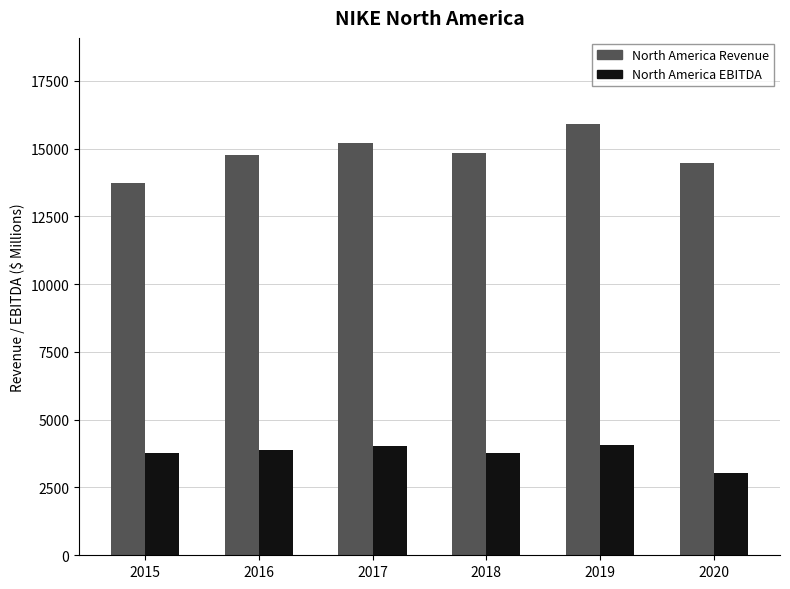

True or false: North America Revenue has a value of 10379 at 2019.

False